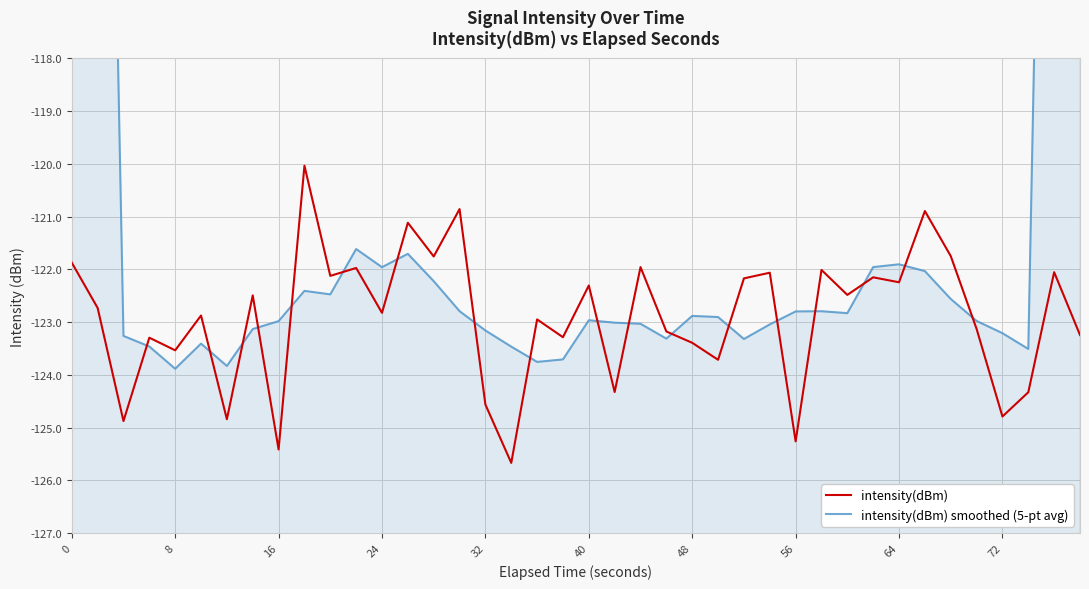

How many data points does each series have?

40